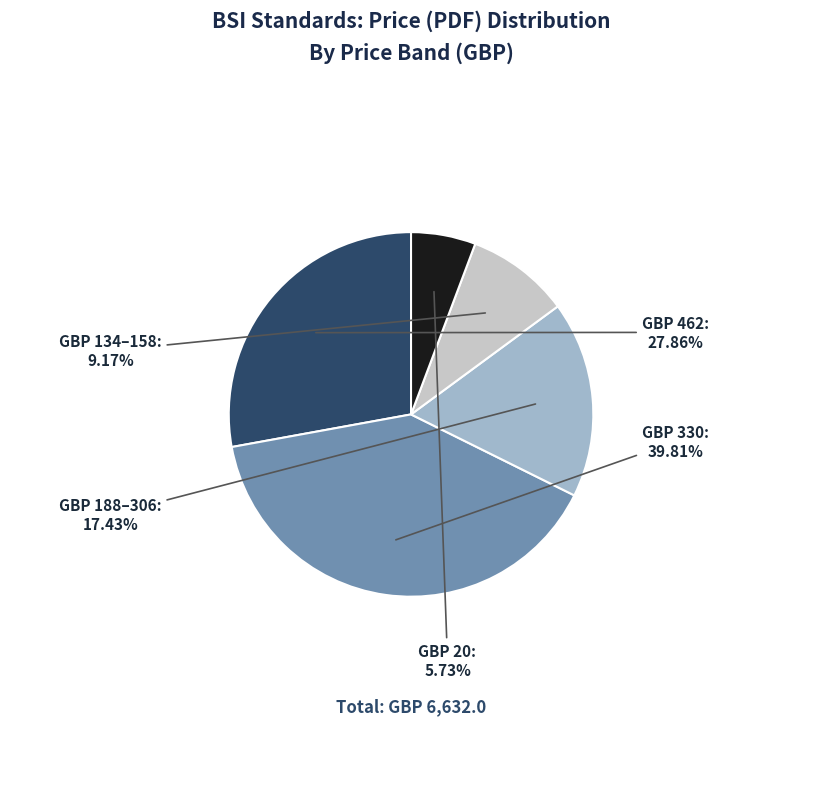

Does any single category account for the majority?

No